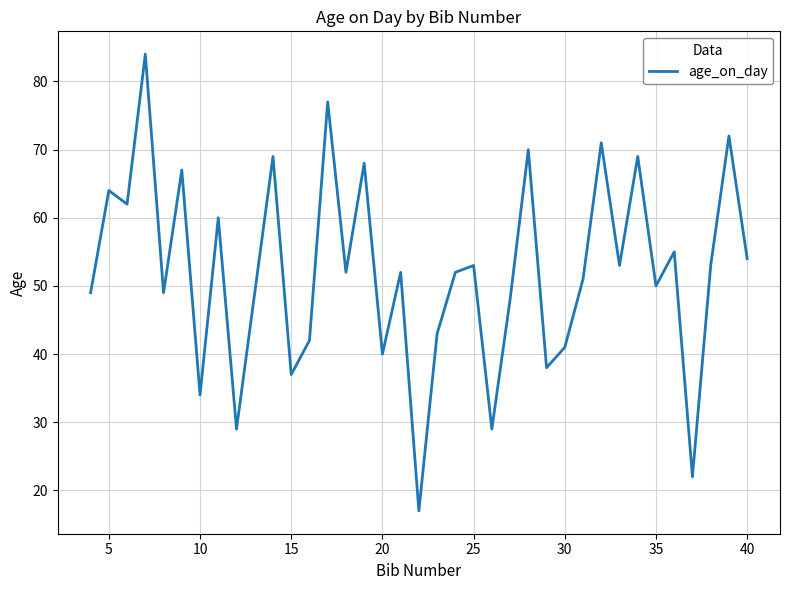

What is the difference between the maximum and second lowest values?

62